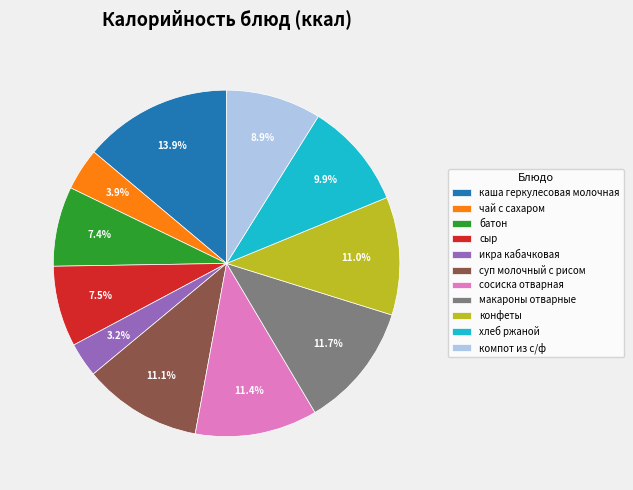

What percentage is NOT represented by икра кабачковая?

96.8%